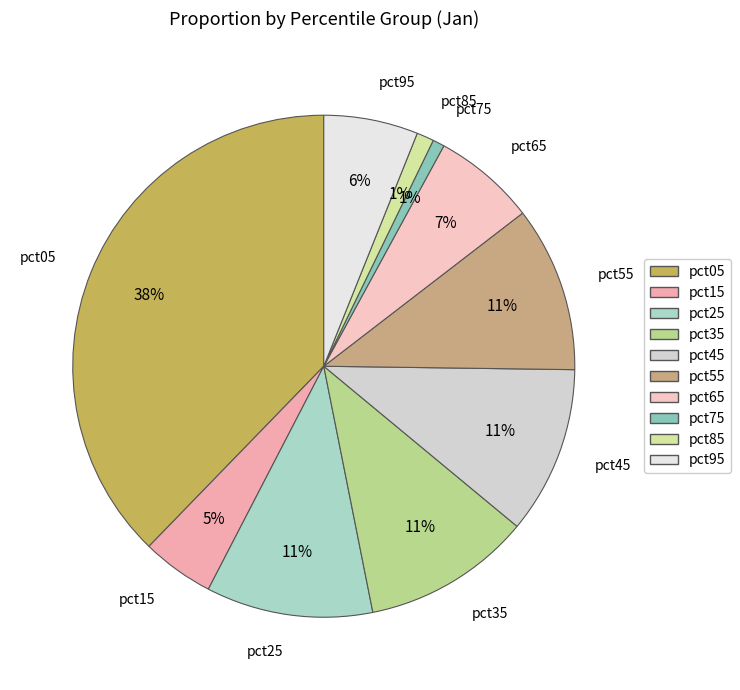

Do pct05 and pct75 together represent more than half of the pie?

No